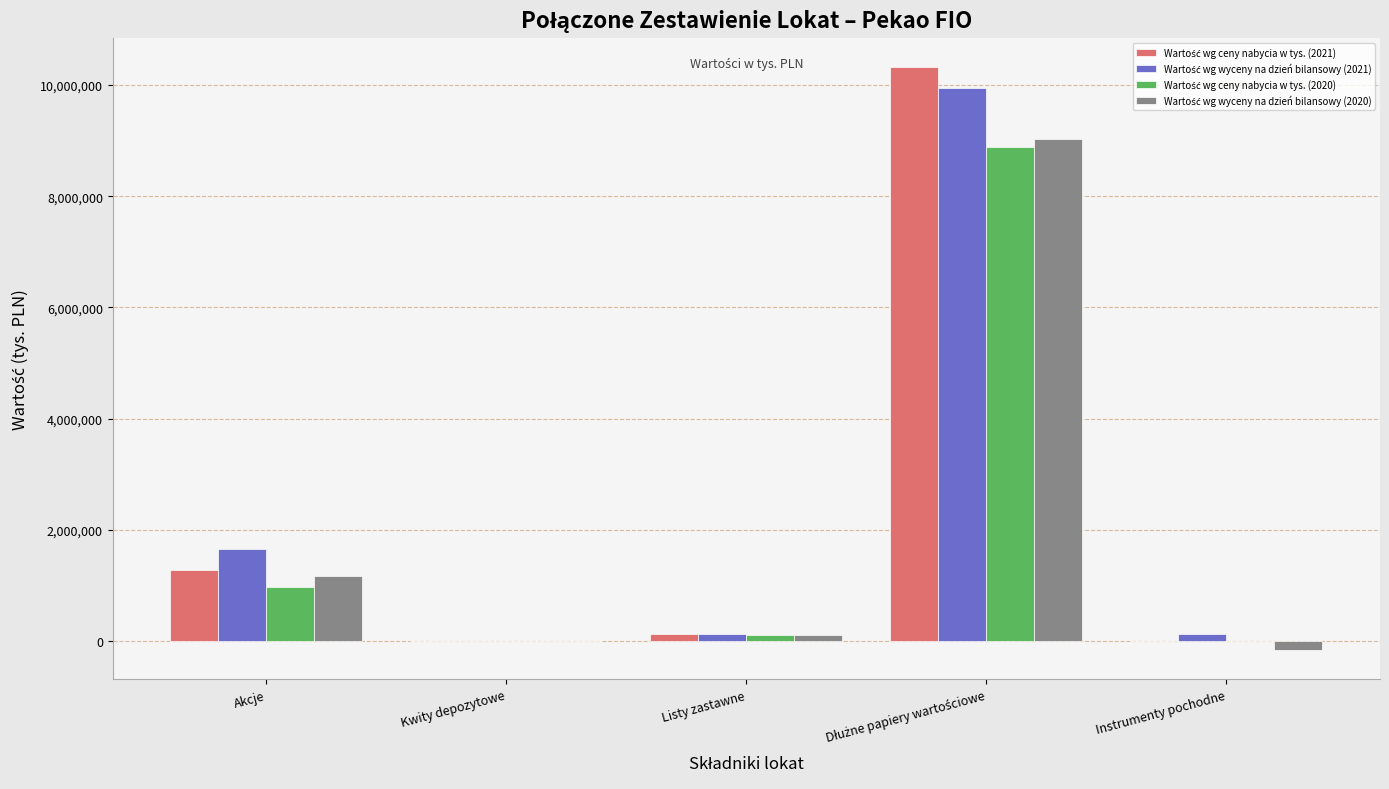

Does the chart contain stacked bars?

No